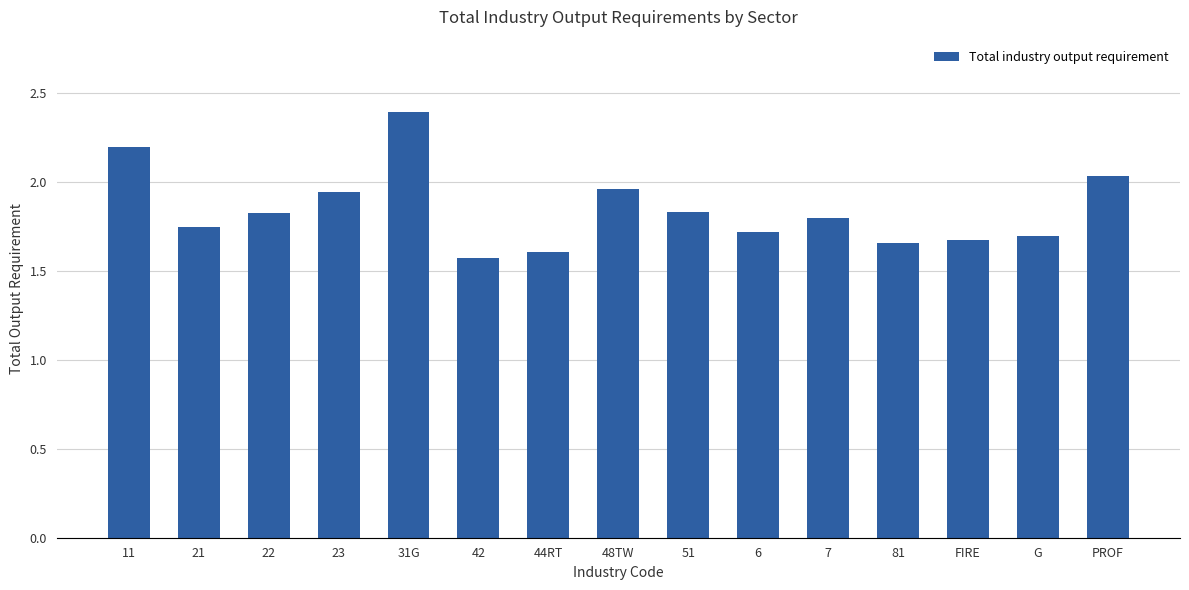

What is the sum of all values?

27.7